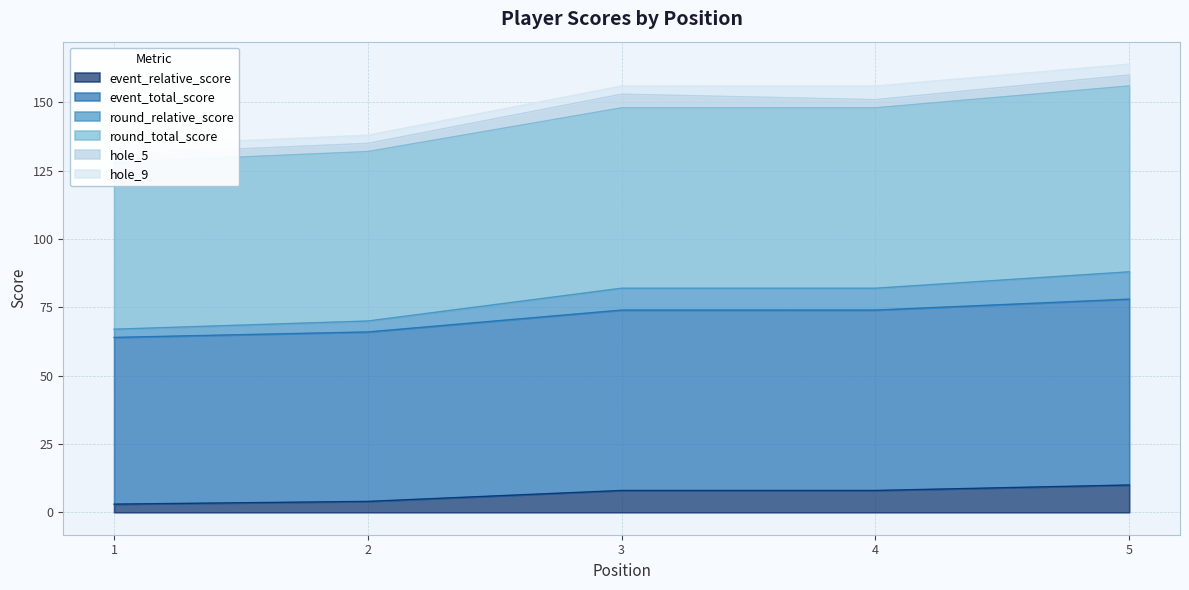

Is it true that event_relative_score equals 8 at 4?

True